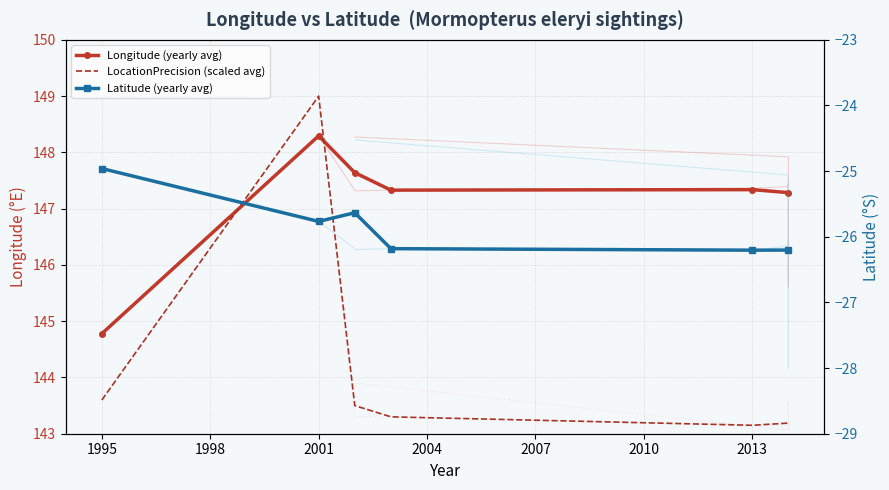

What is the approximate value of LocationPrecision (scaled avg) at 2007?

143.2